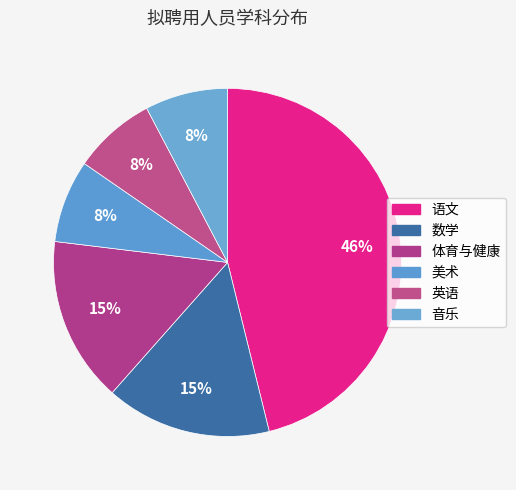

How many segments does this pie chart have?

6